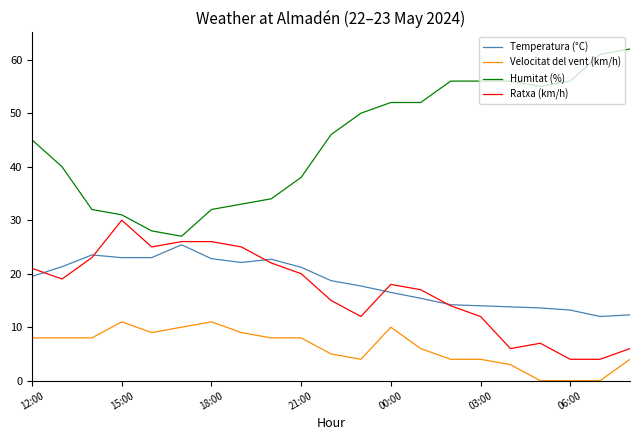

True or false: Velocitat del vent (km/h) and Temperatura (°C) intersect in this chart.

False